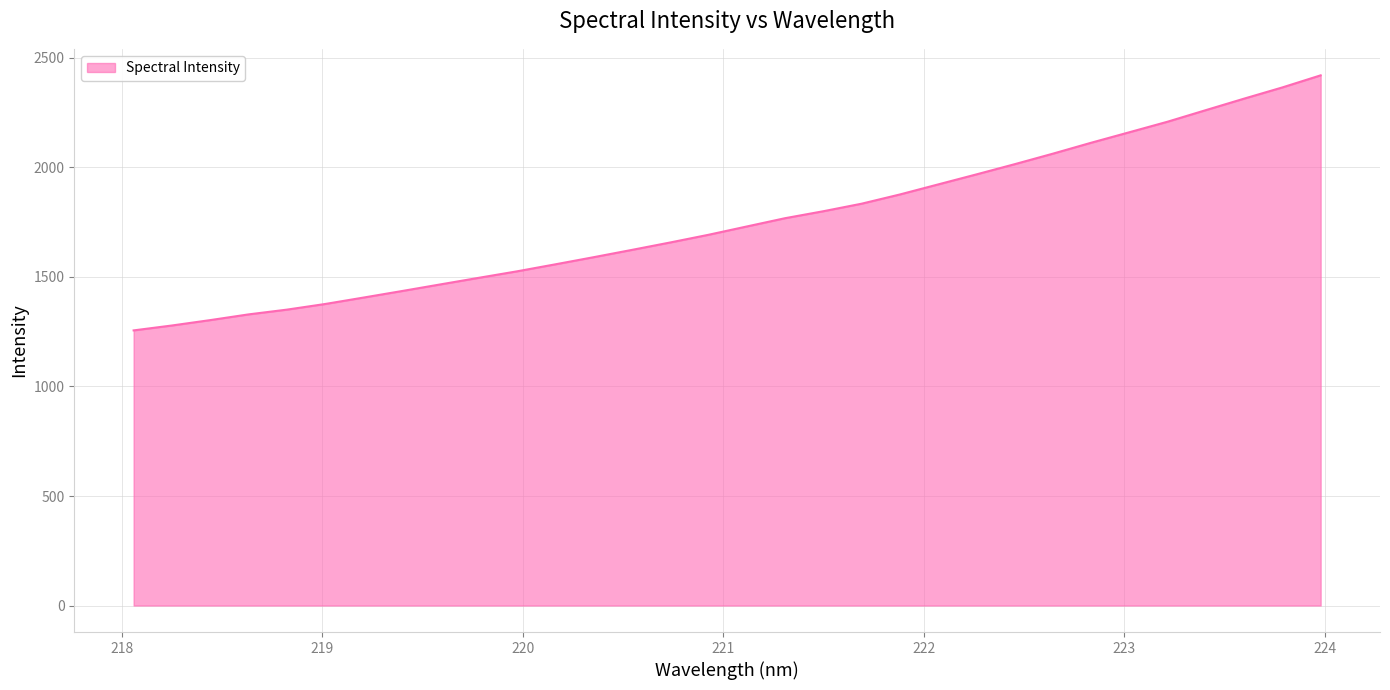

What is the minimum value shown in the chart?

1256.0